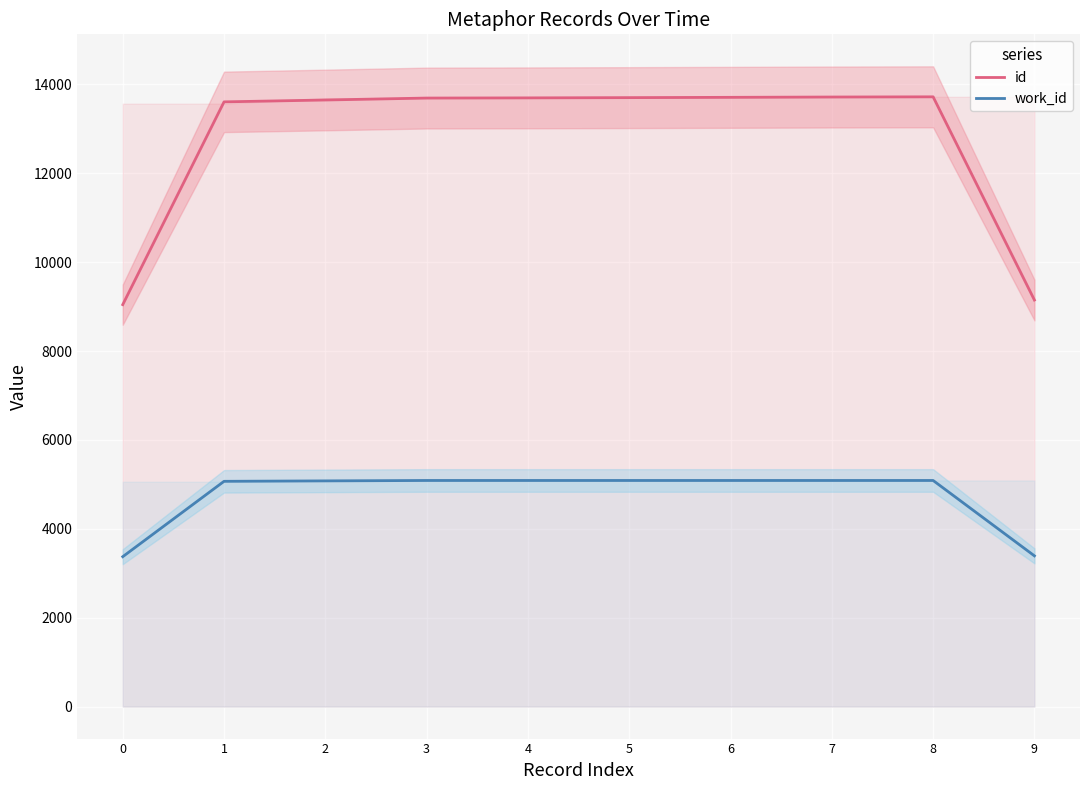

Is it true that id equals 13697.7 at 4?

True